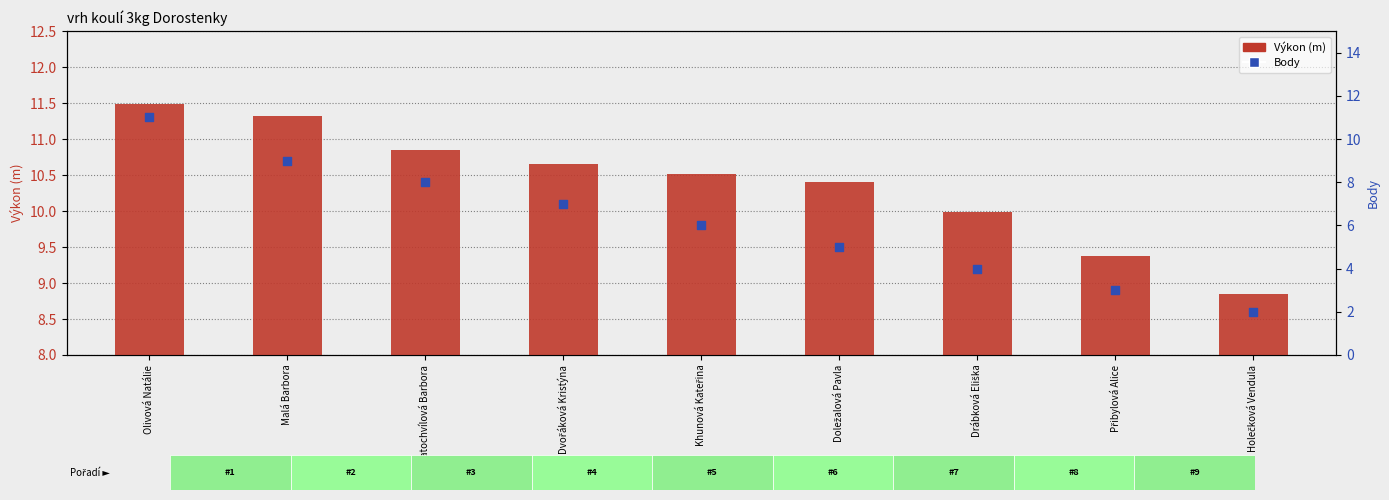

At which category is the sum across all series the highest?

Olivová Natálie